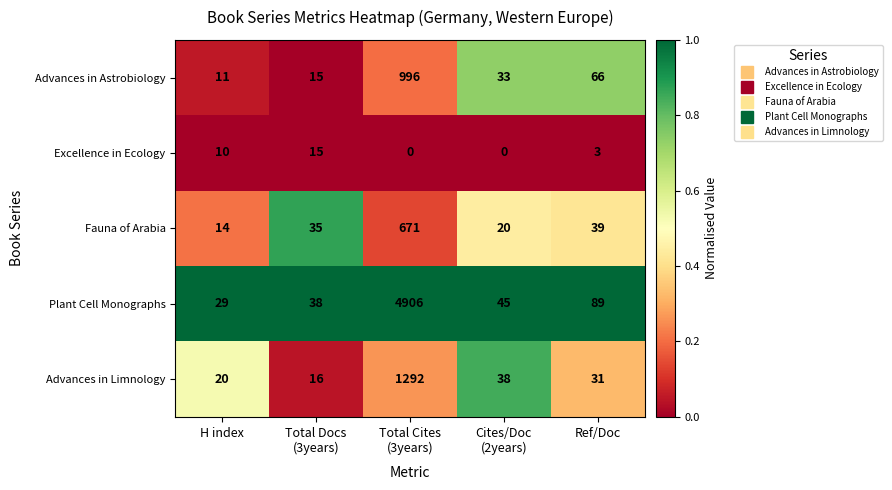

Which series has the widest spread of values?

Plant Cell Monographs